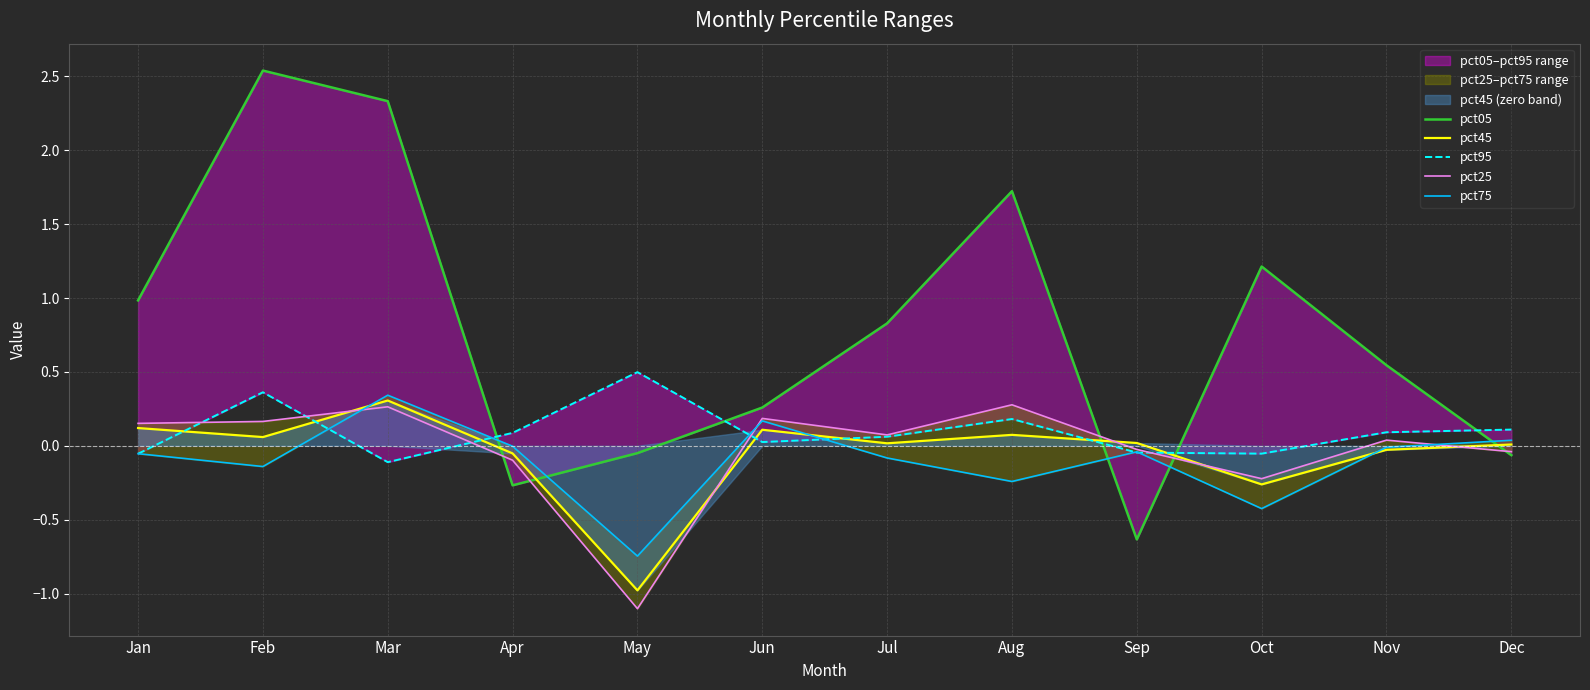

What is the value of the pct95 point at the 11th from the left?

0.1